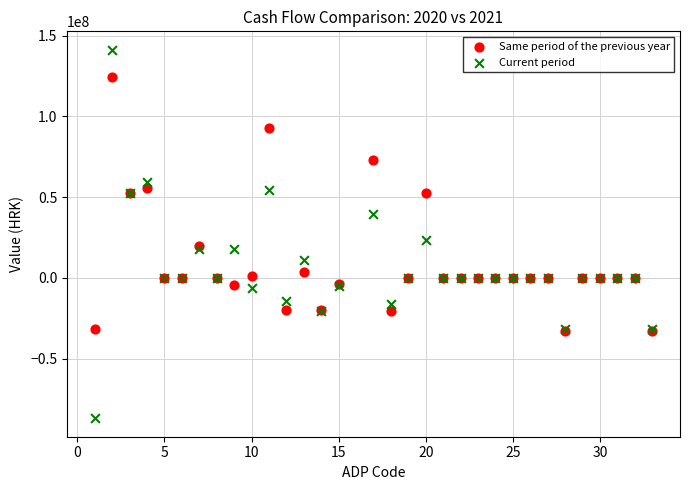

Which series has the widest spread of Y values?

Current period